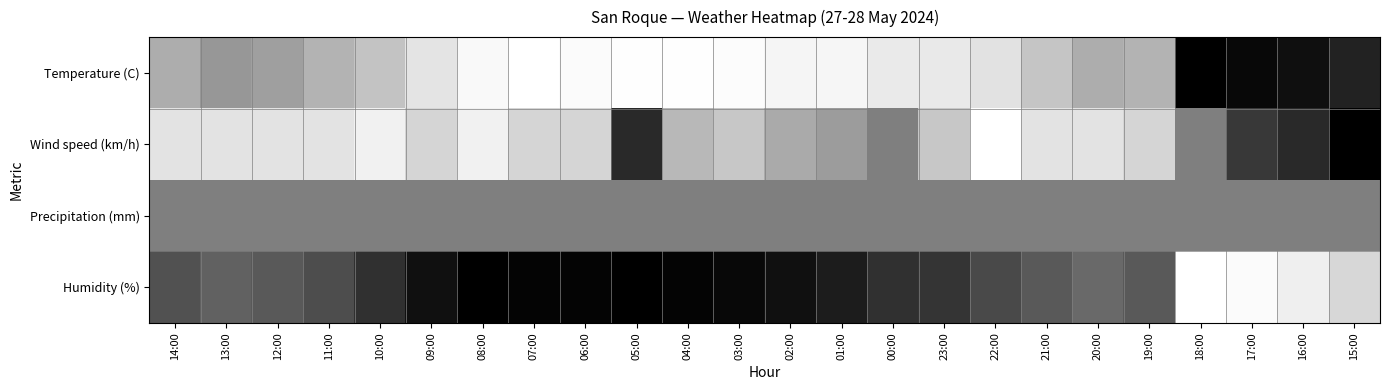

At which category is the sum across all series the highest?

15:00